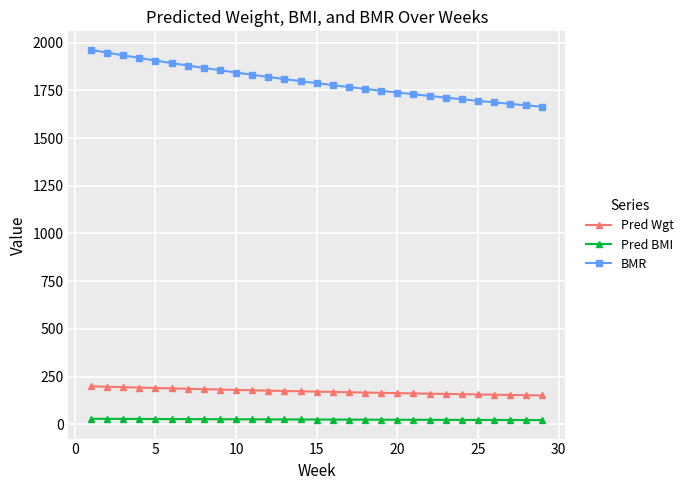

Which series has the widest spread of values?

BMR